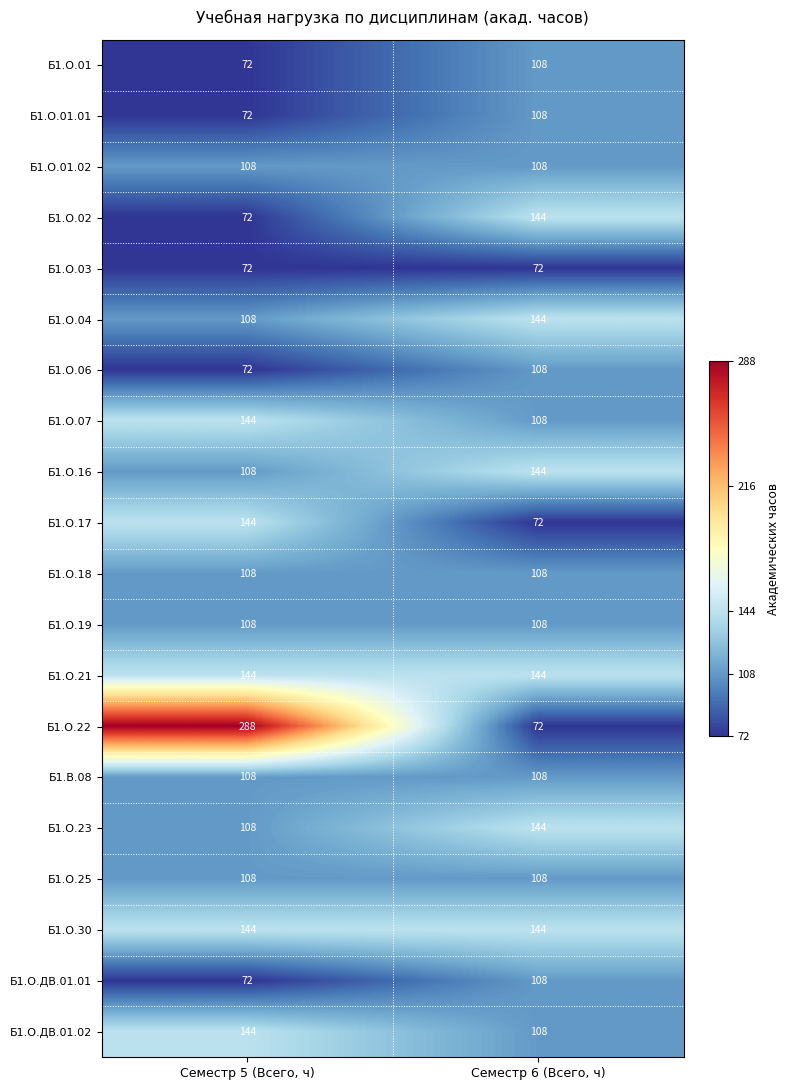

At which label is Б1.О.01 closest to 90?

Семестр 5 (Всего, ч)